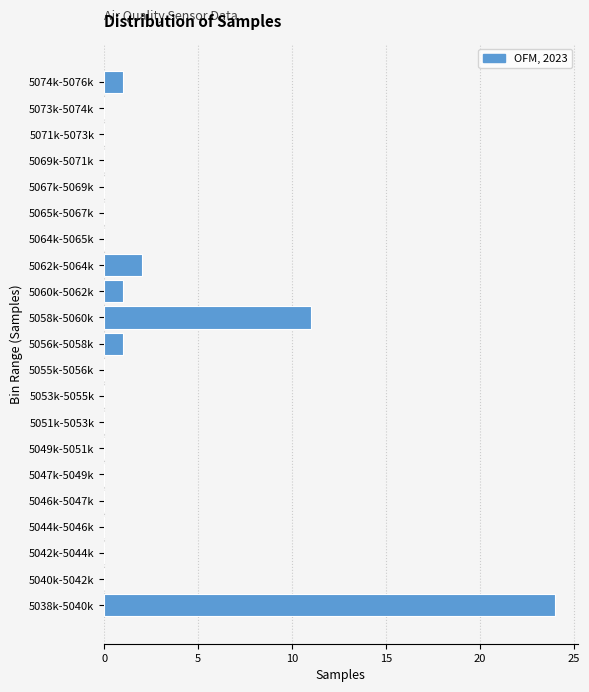

Reading bottom to top, extract all data points from this chart.

5038k-5040k=24	5040k-5042k=0	5042k-5044k=0	5044k-5046k=0	5046k-5047k=0	5047k-5049k=0	5049k-5051k=0	5051k-5053k=0	5053k-5055k=0	5055k-5056k=0	5056k-5058k=1	5058k-5060k=11	5060k-5062k=1	5062k-5064k=2	5064k-5065k=0	5065k-5067k=0	5067k-5069k=0	5069k-5071k=0	5071k-5073k=0	5073k-5074k=0	5074k-5076k=1